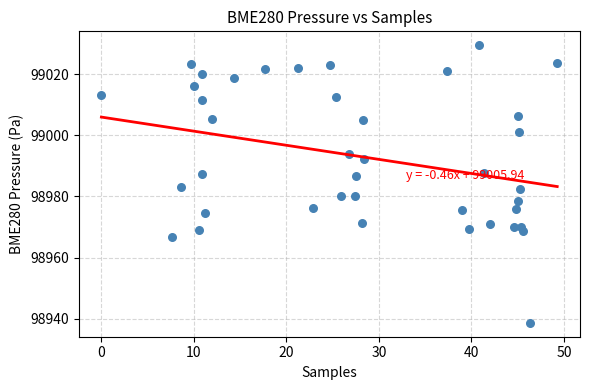

What is the range of Y values (max minus min)?

90.8